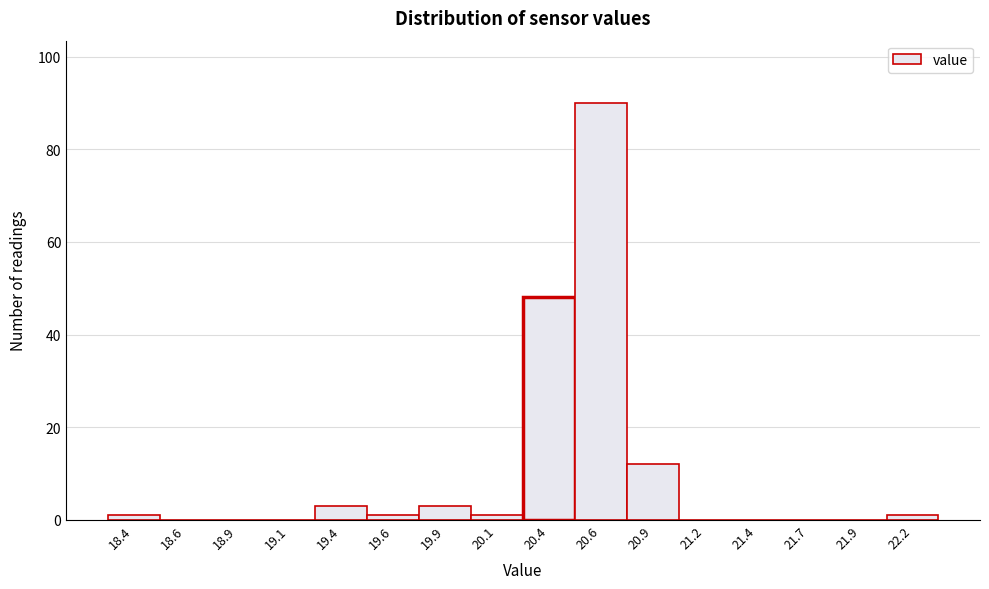

Reading left to right, what are all the values shown in this chart?

18.4=1	18.6=0	18.9=0	19.1=0	19.4=3	19.6=1	19.9=3	20.1=1	20.4=48	20.6=90	20.9=12	21.2=0	21.4=0	21.7=0	21.9=0	22.2=1